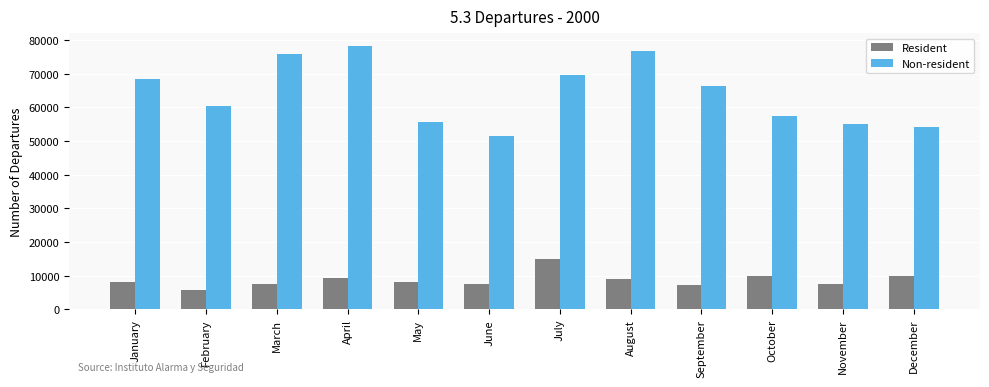

What value does the Non-resident series have at August?

76692